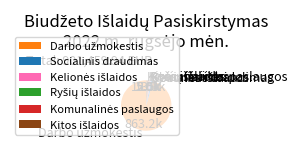

The Socialinis draudimas slice represents 11% of the pie. True or false?

False